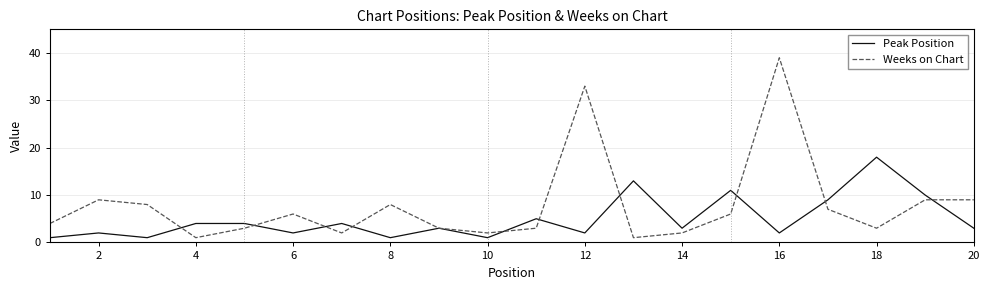

True or false: Weeks on Chart and Peak Position intersect in this chart.

True